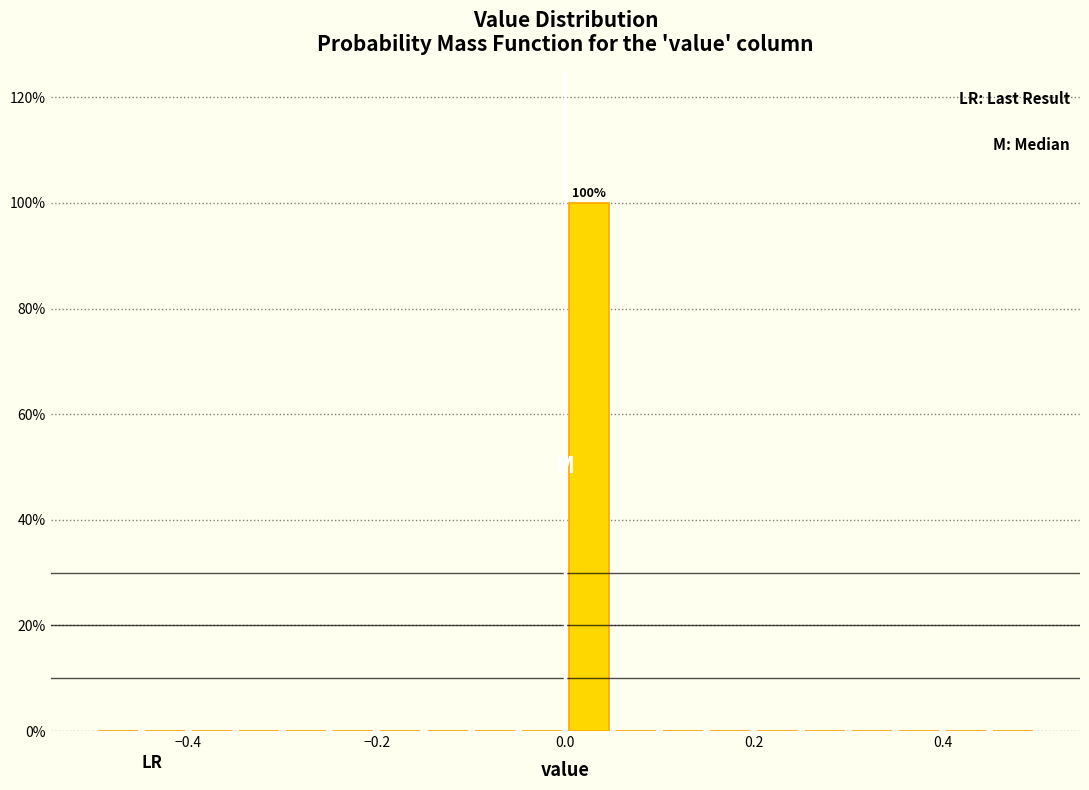

Read against the x-axis, roughly where is the centre of the tallest bar?

0.02